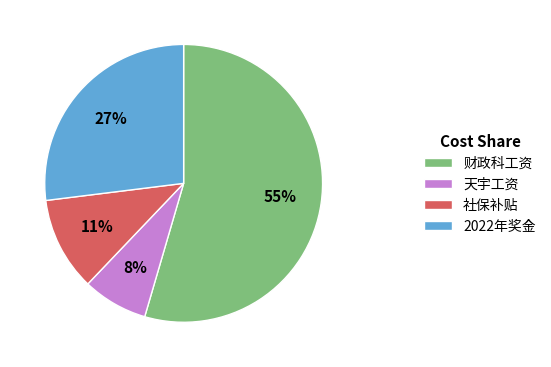

What percentage is the 社保补贴 slice, to the nearest percent?

11%